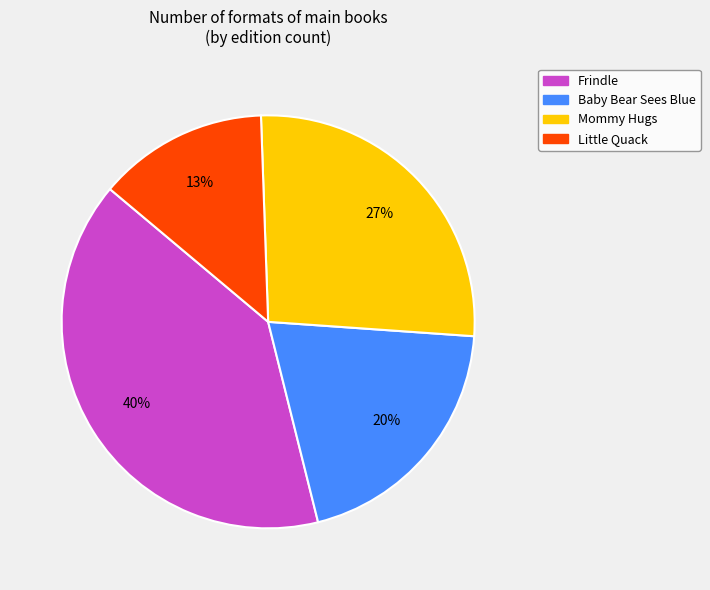

Does any single category account for the majority?

No